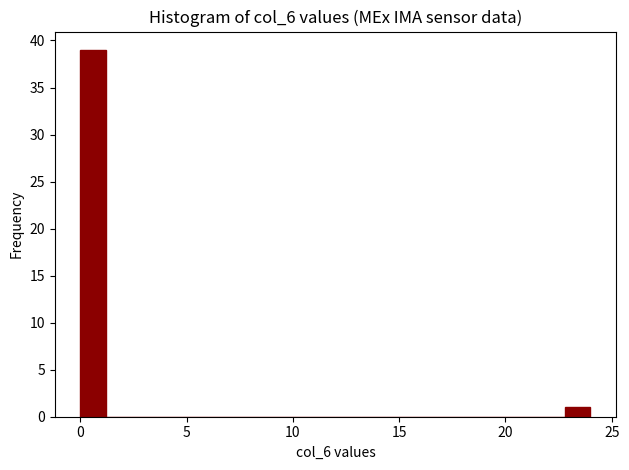

Read against the x-axis, roughly where is the centre of the tallest bar?

0.5